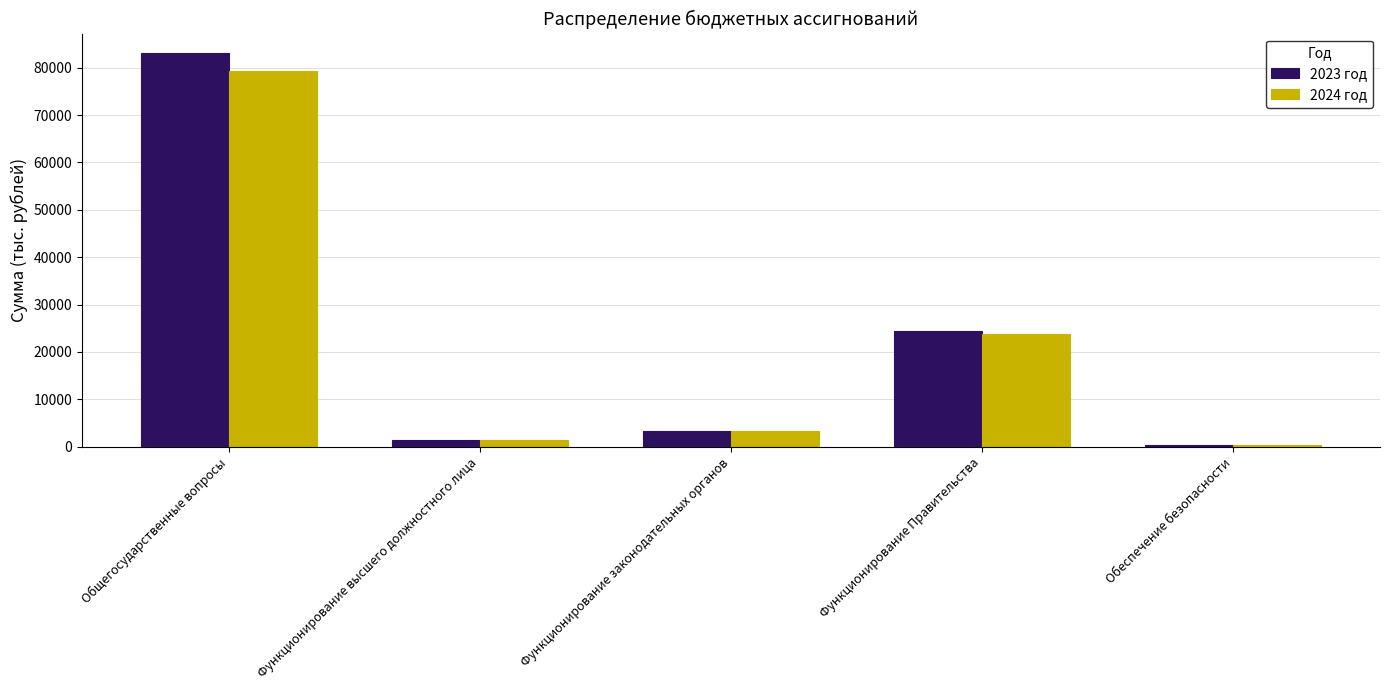

Are the bars horizontal?

No